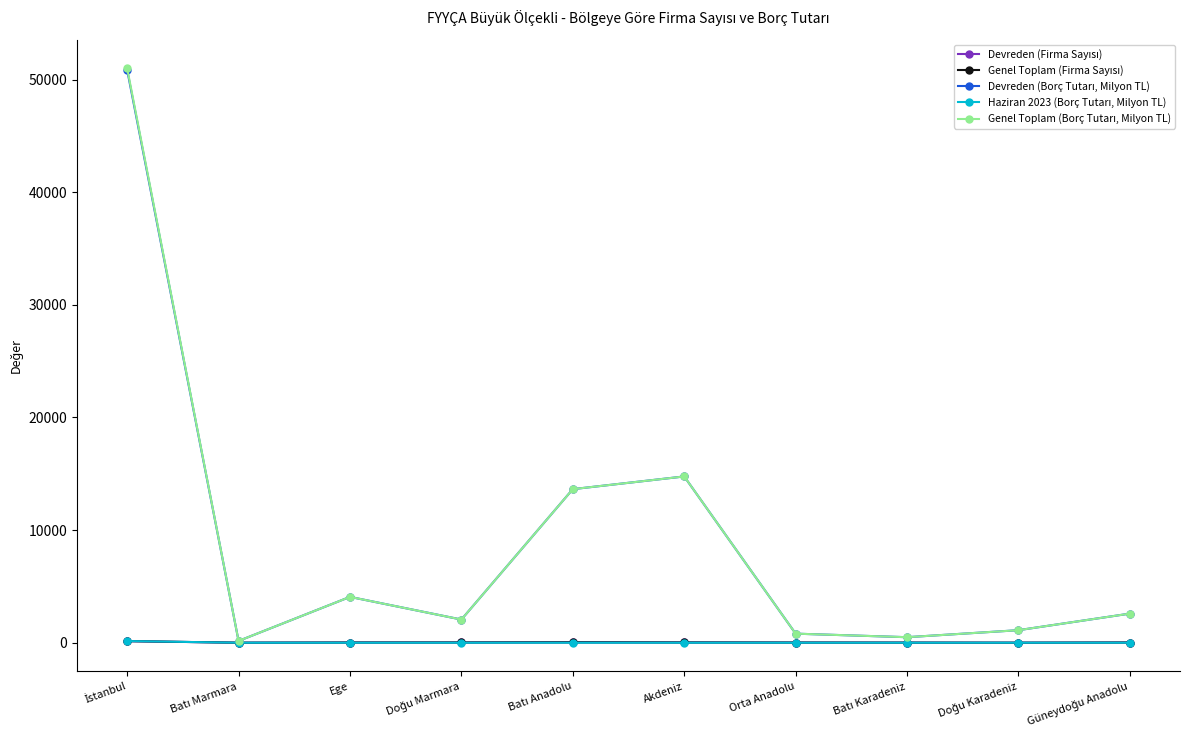

What is the maximum value shown in the chart?

50994.1